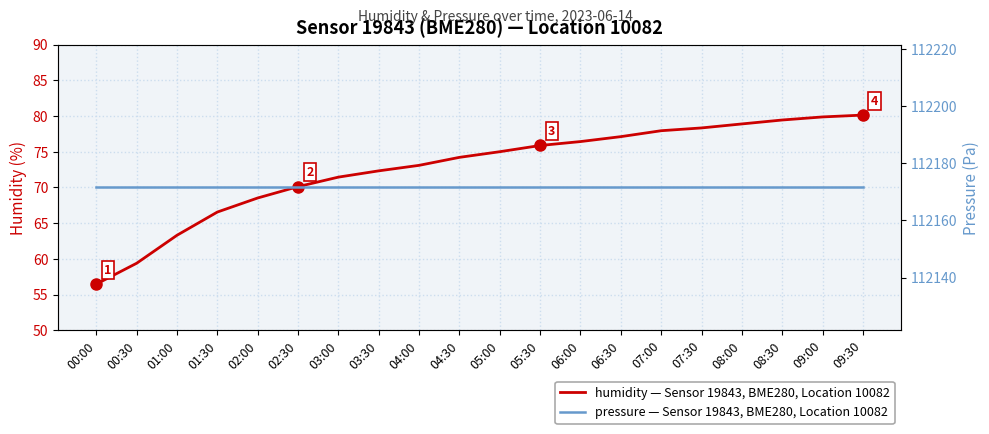

What is the average value of the pressure series?

112171.5